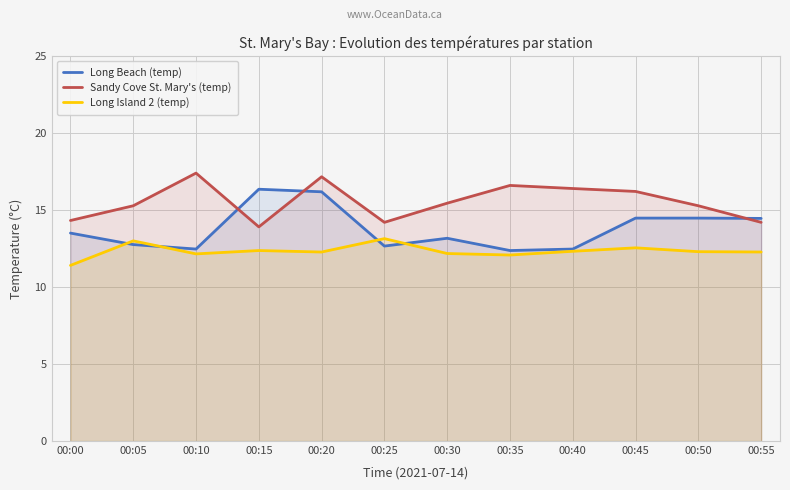

What is the value of the Long Island 2 (temp) point at the 12th from the left?

12.3